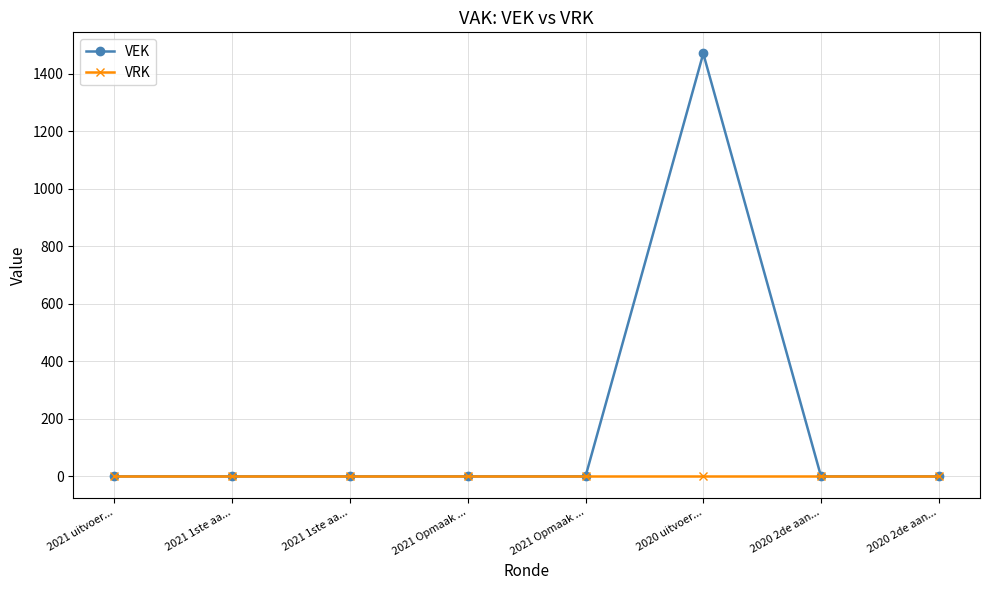

What is the spread (max minus min) of values at 2020 uitvoer...?

1470